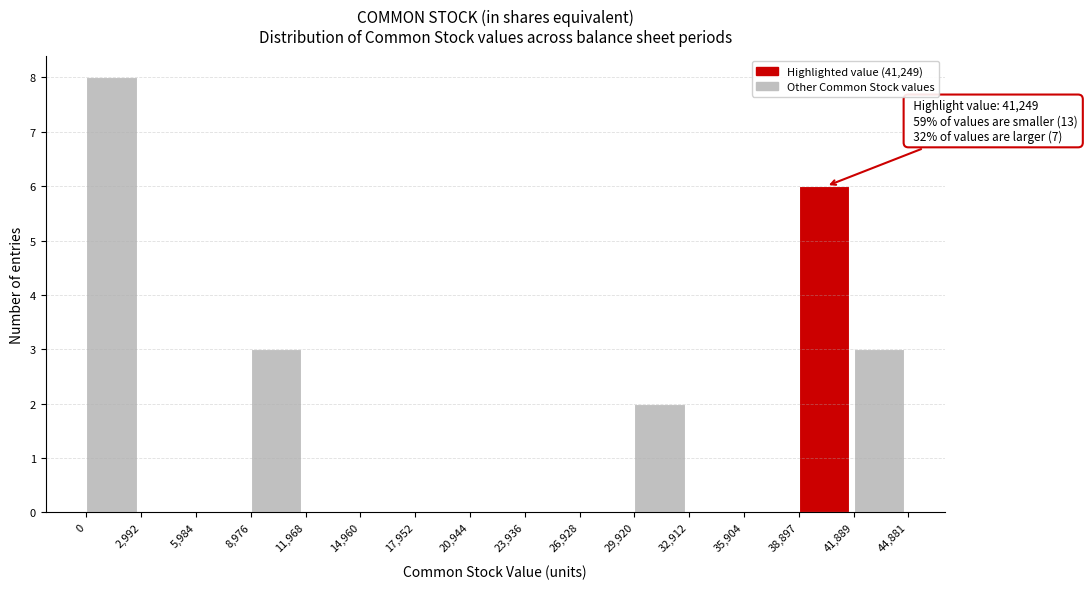

Which range on the x-axis has the tallest bar?

0 to 2,992